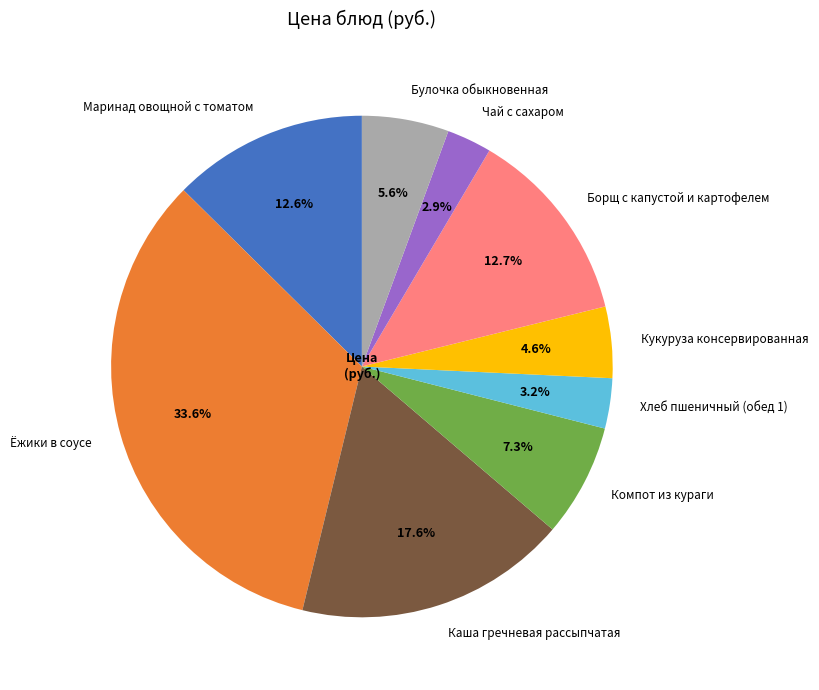

How many segments does this pie chart have?

9